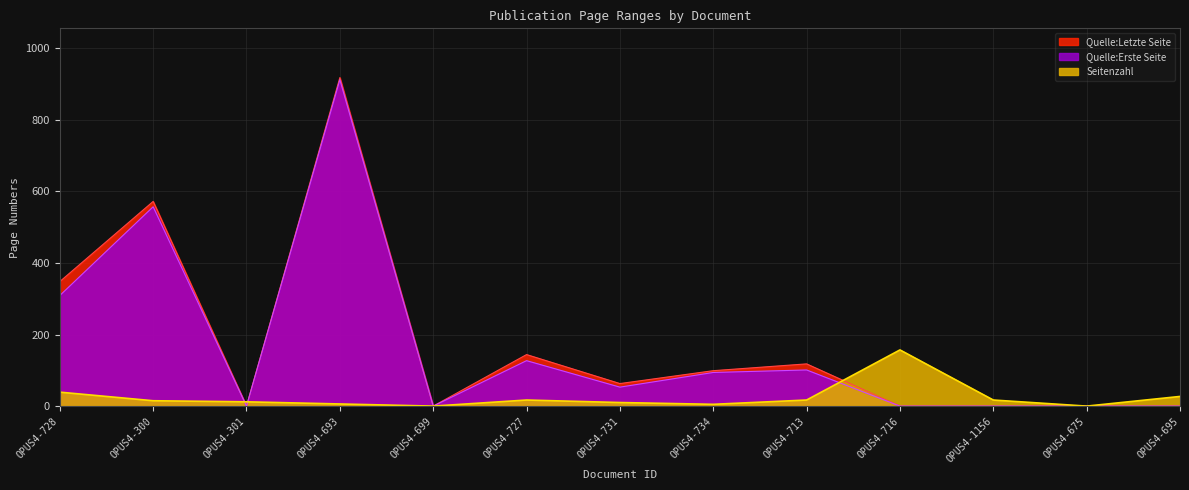

In Quelle:Letzte Seite, how many points are higher than both neighbors (excluding endpoints)?

4